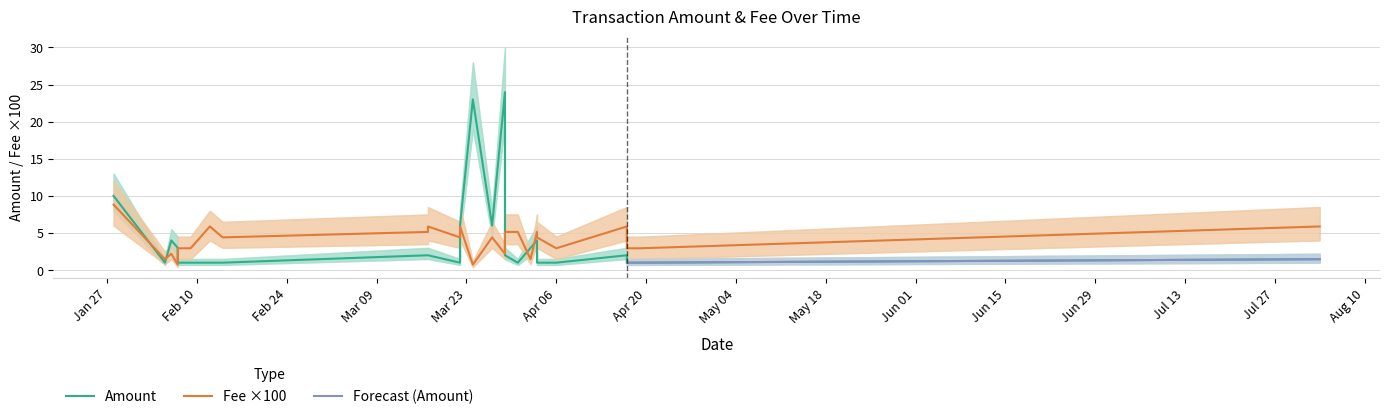

What is the label of the 17th point from the right?

2020-03-17